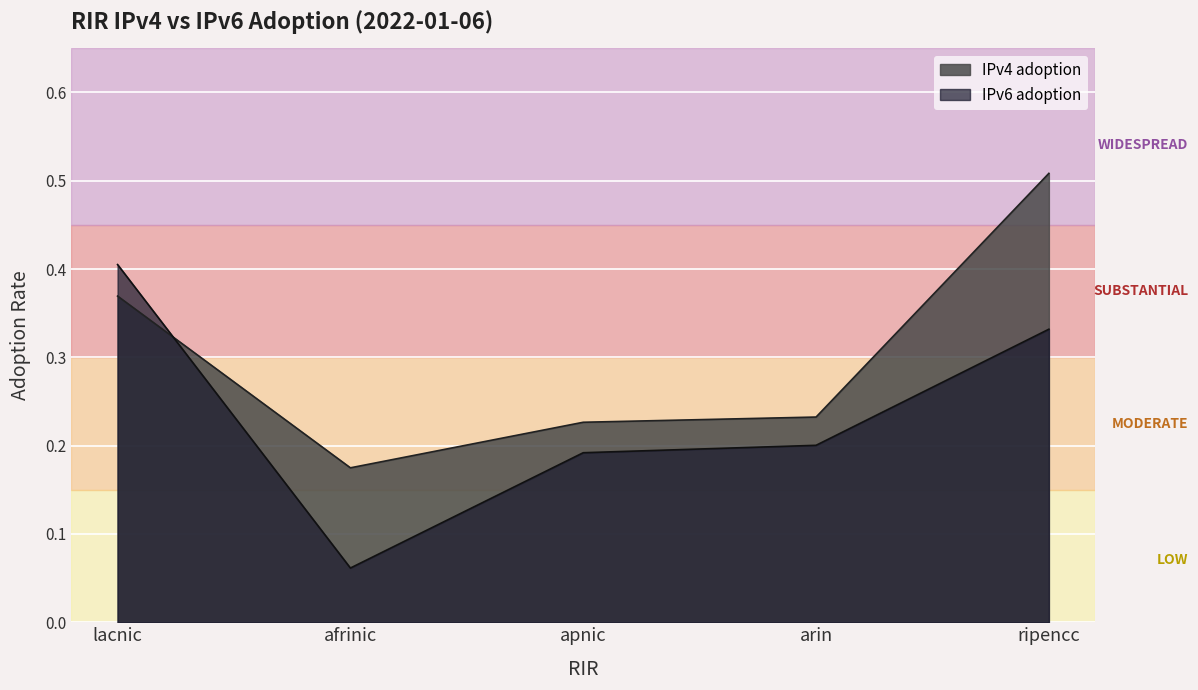

True or false: IPv6 adoption has a value of 0.3 at ripencc.

True